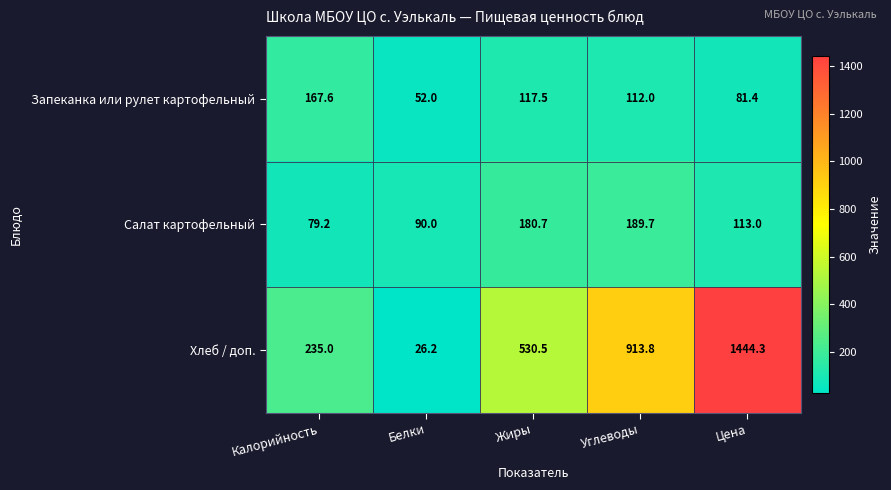

Reading right to left, what are all the values shown in this chart?

Запеканка или рулет картофельный: Цена=81.4	Углеводы=112.0	Жиры=117.5	Белки=52.0	Калорийность=167.6
Салат картофельный: Цена=113.0	Углеводы=189.7	Жиры=180.7	Белки=90.0	Калорийность=79.2
Хлеб / доп.: Цена=1444.3	Углеводы=913.8	Жиры=530.5	Белки=26.2	Калорийность=235.0